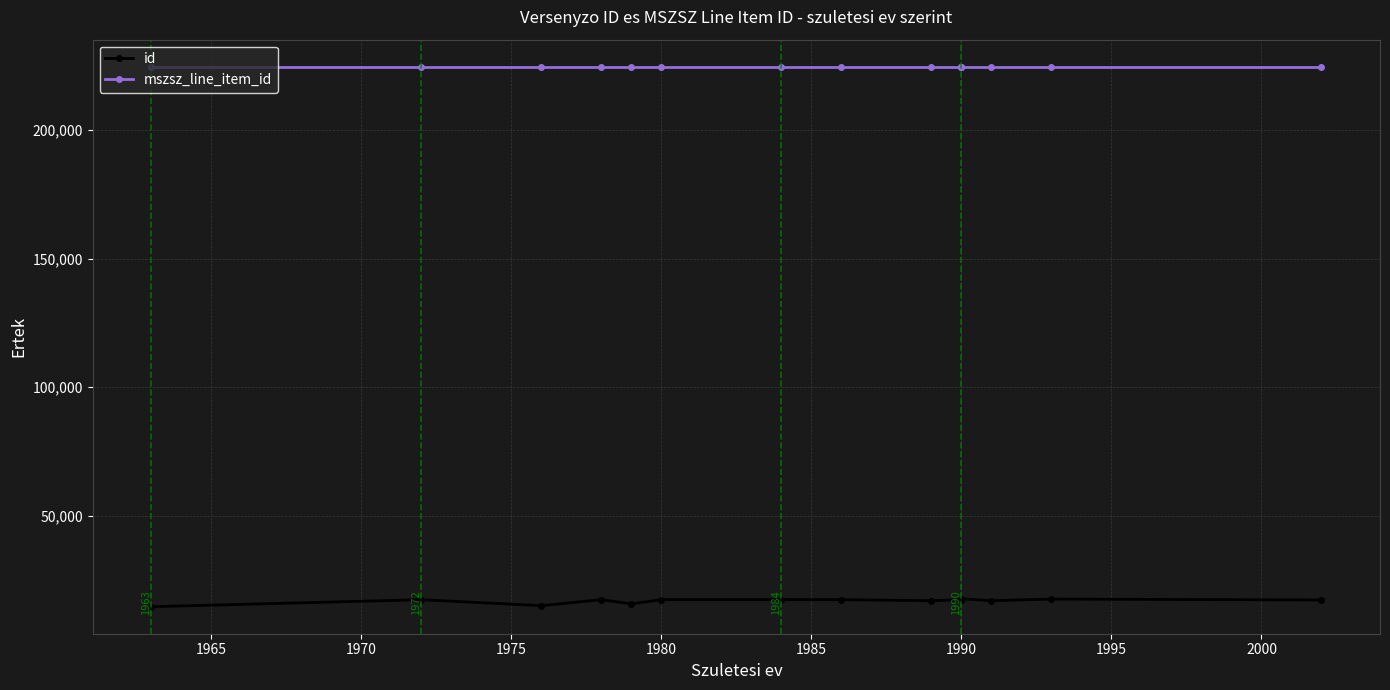

Does the chart have visible grid lines?

Yes